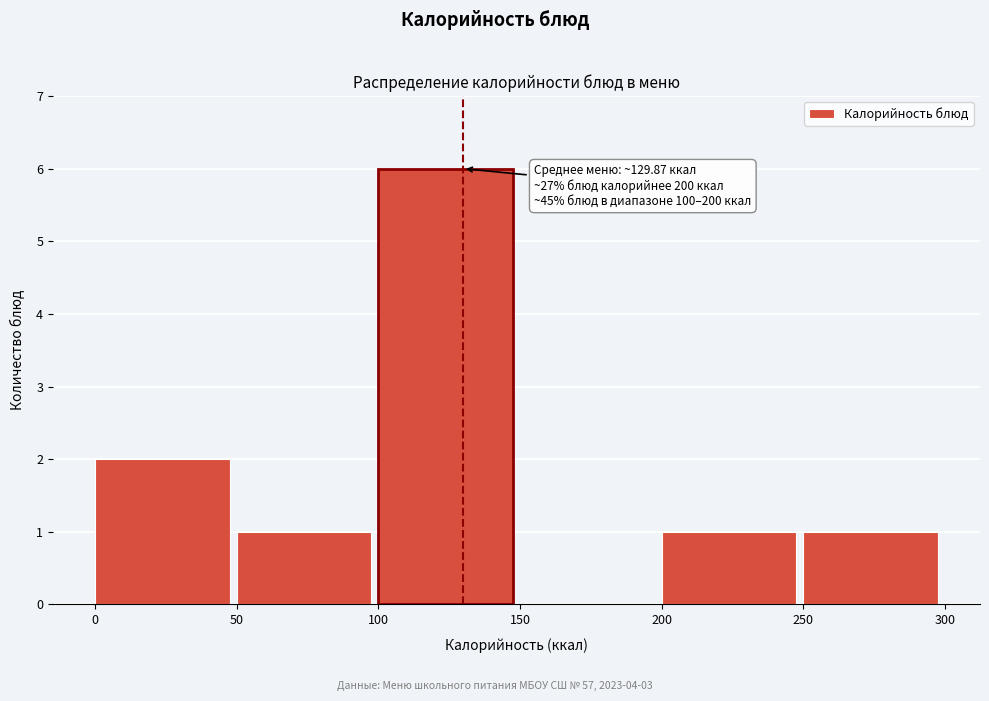

Which range on the x-axis has the tallest bar?

100 to 150